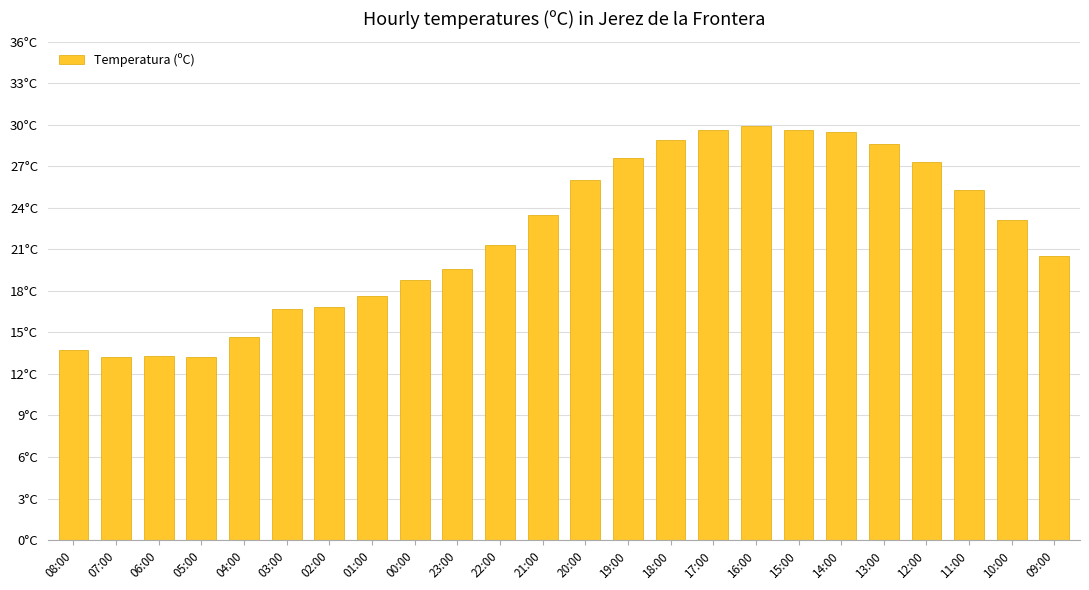

What is the difference between the maximum and second lowest values?

16.7